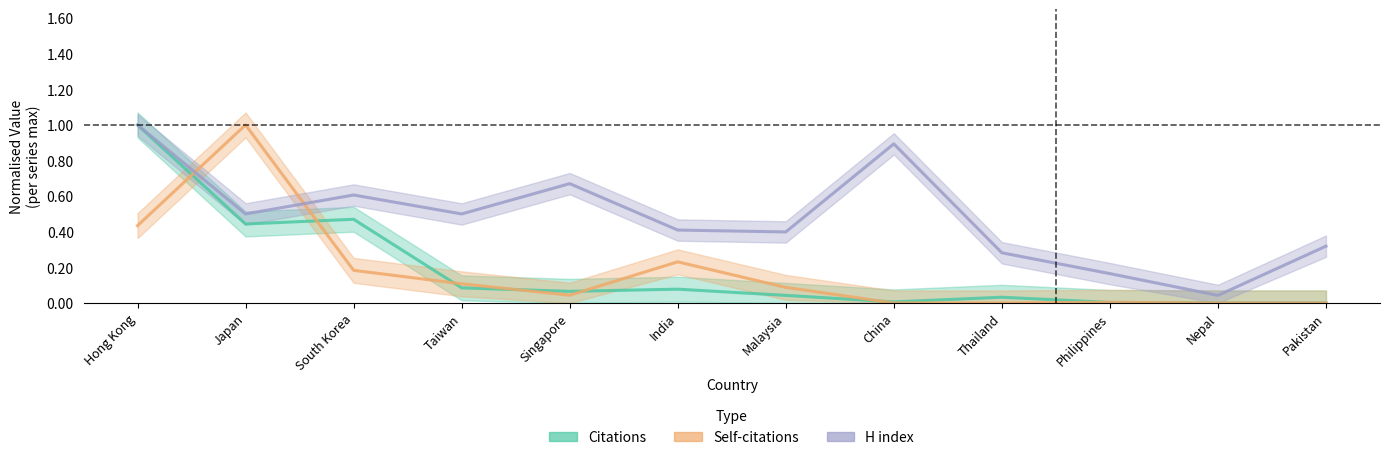

Reading left to right, extract all data points from this chart.

Citations: 1.0	0.4	0.5	0.1	0.1	0.1	0.0	0.0	0.0	0.0	0.0	0.0
Self-citations: 0.4	1.0	0.2	0.1	0.0	0.2	0.1	0.0	0.0	0.0	0.0	0.0
H index: 1.0	0.5	0.6	0.5	0.7	0.4	0.4	0.9	0.3	0.2	0.0	0.3